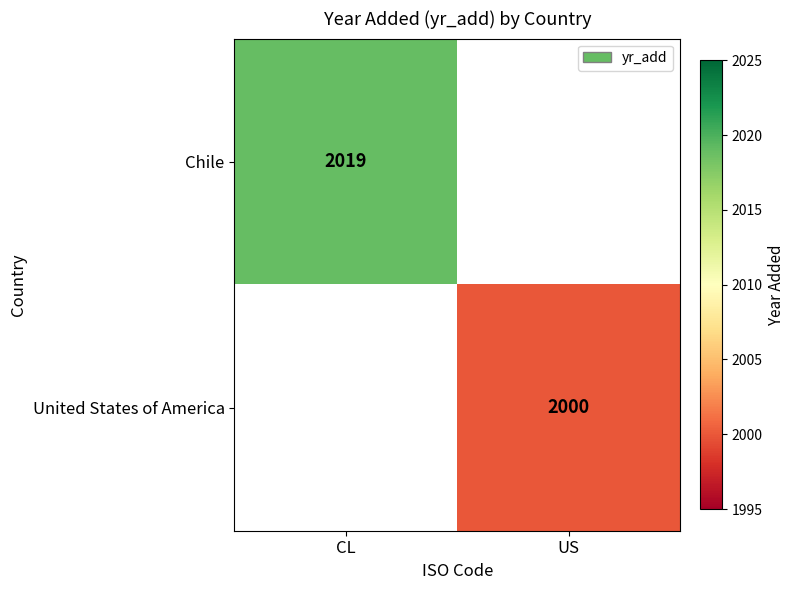

Is the value of United States of America at US greater than the value of Chile at CL?

No